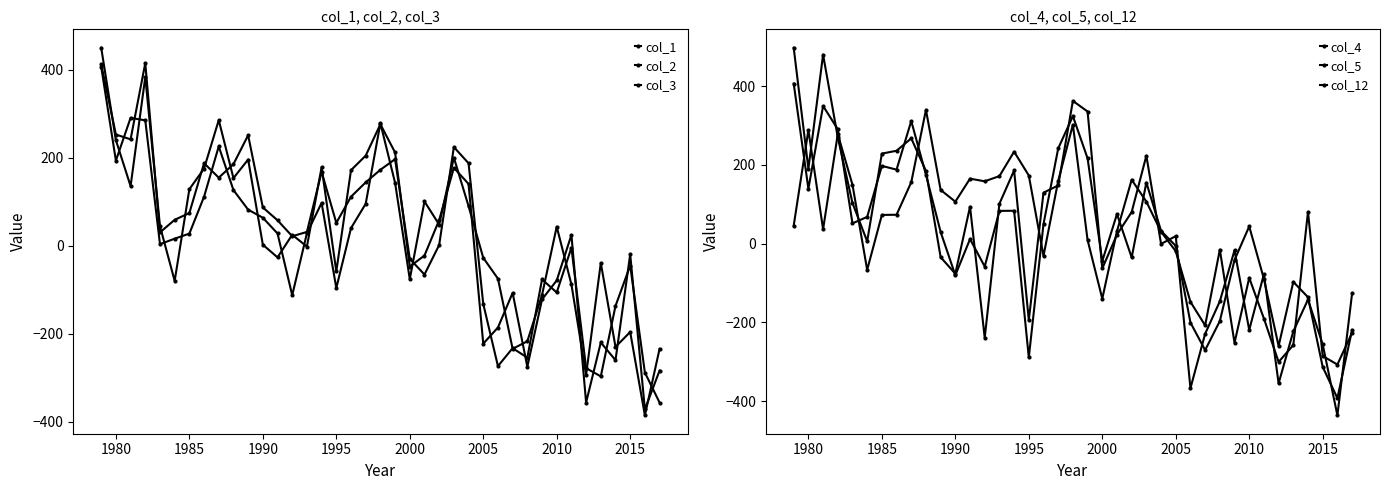

How many series are shown in this chart?

6